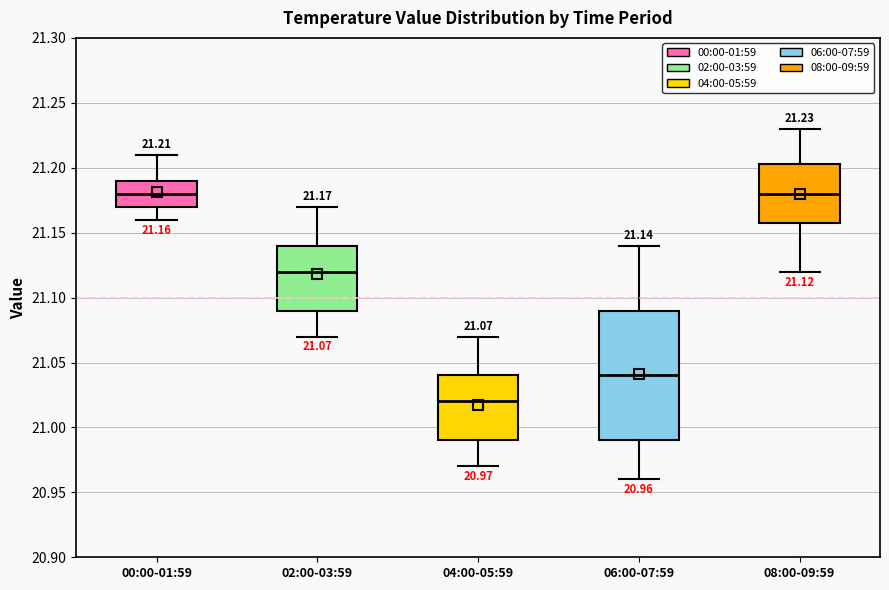

Comparing the boxes themselves (not the whiskers), which one is the tallest?

06:00-07:59